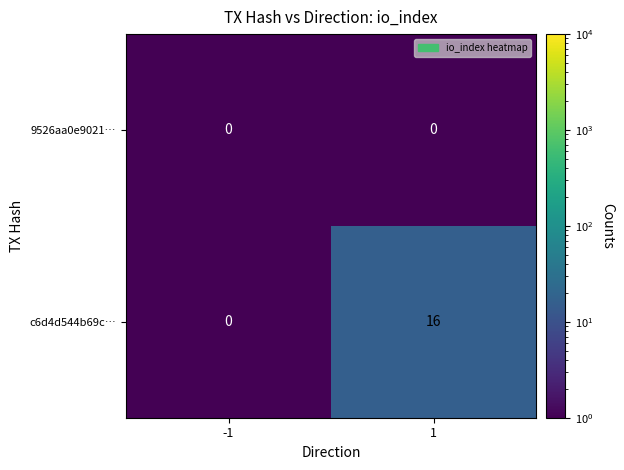

What is the approximate value of c6d4d544b69c… at 1?

16